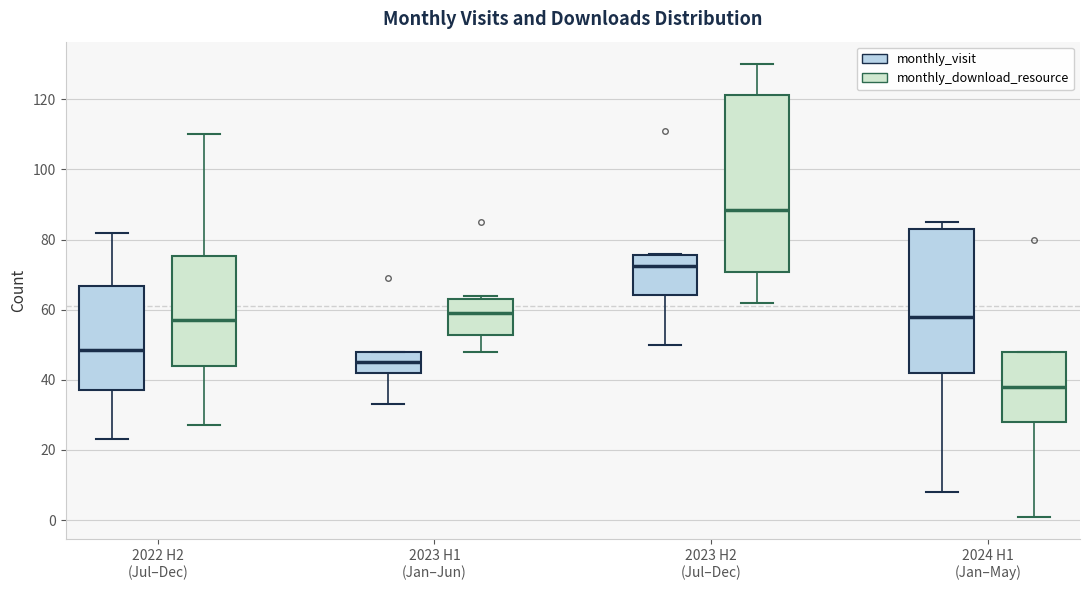

Reading left to right, transcribe this box plot: for each box, give where its median line is, the range the box spans, and where its two whiskers end, as read against the y-axis. The values are not printed on the chart, so give them approximately, as read against the axis.

2022 H2 (Jul–Dec) (monthly_visit): median 48, box 38 to 66, whiskers 24 to 82
2022 H2 (Jul–Dec) (monthly_download_resource): median 58, box 44 to 76, whiskers 28 to 110
2023 H1 (Jan–Jun) (monthly_visit): median 46, box 42 to 48, whiskers 34 to 48
2023 H1 (Jan–Jun) (monthly_download_resource): median 60, box 52 to 64, whiskers 48 to 64 (just above the box's upper edge)
2023 H2 (Jul–Dec) (monthly_visit): median 72, box 64 to 76, whiskers 50 to 76
2023 H2 (Jul–Dec) (monthly_download_resource): median 88, box 70 to 122, whiskers 62 to 130
2024 H1 (Jan–May) (monthly_visit): median 58, box 42 to 84, whiskers 8 to 86
2024 H1 (Jan–May) (monthly_download_resource): median 38, box 28 to 48, whiskers 2 to 48